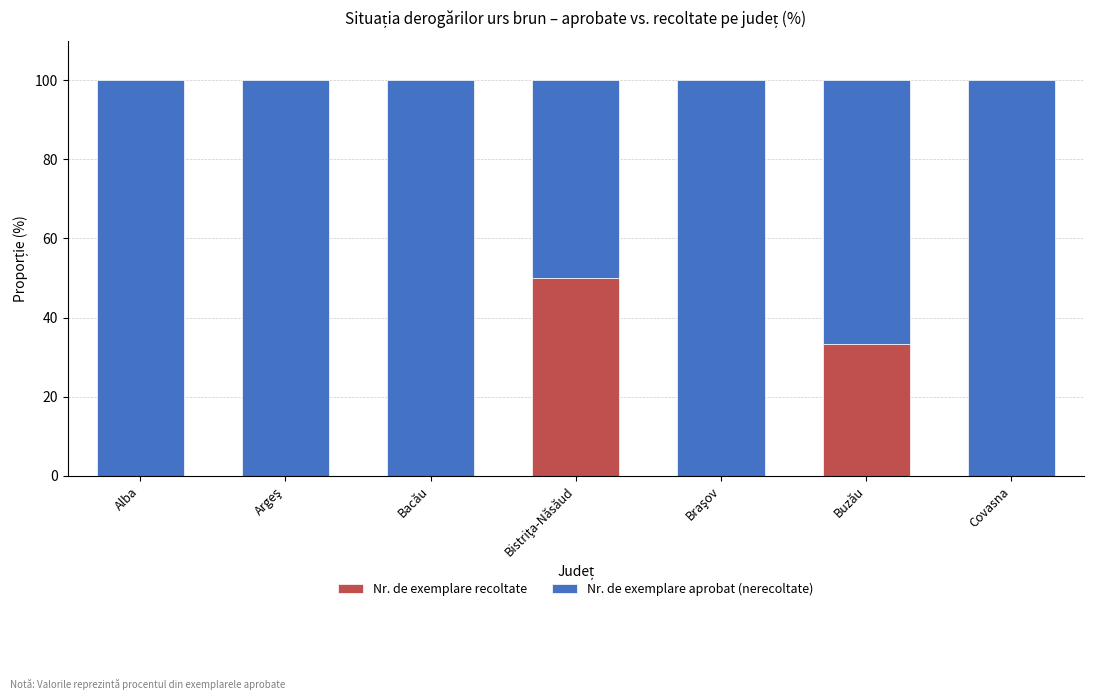

Where is Nr. de exemplare recoltate nearest to the value 25?

Buzău